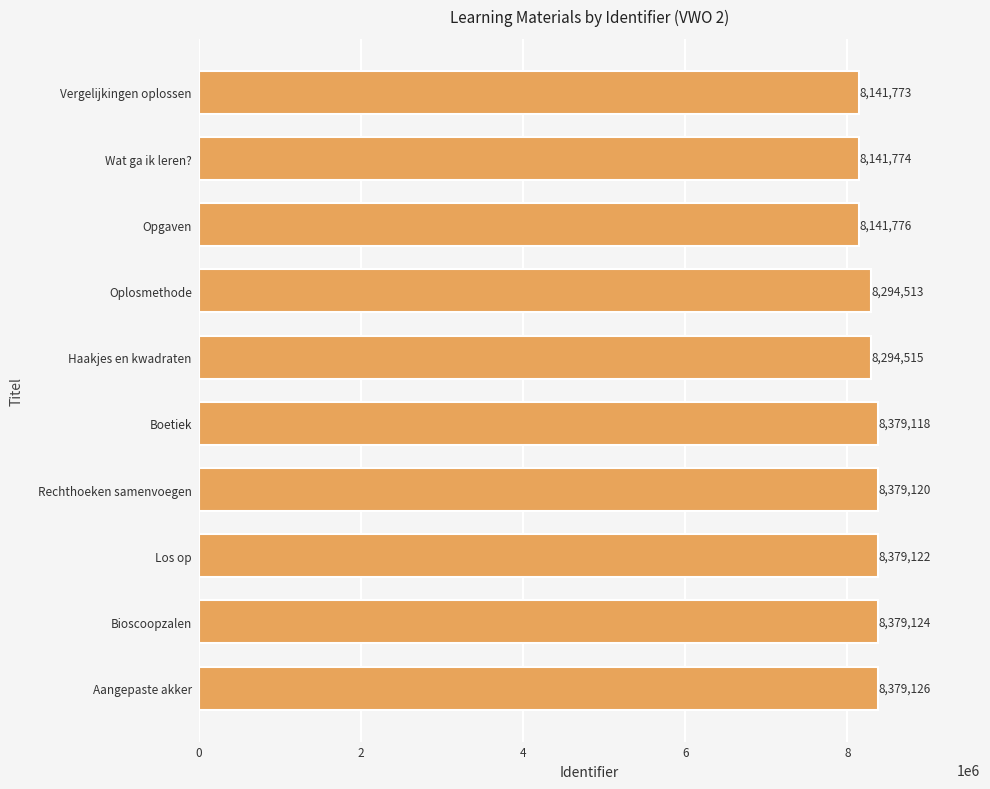

Rank the categories by value from highest to lowest.

Aangepaste akker, Bioscoopzalen, Los op, Rechthoeken samenvoegen, Boetiek, Haakjes en kwadraten, Oplosmethode, Opgaven, Wat ga ik leren?, Vergelijkingen oplossen